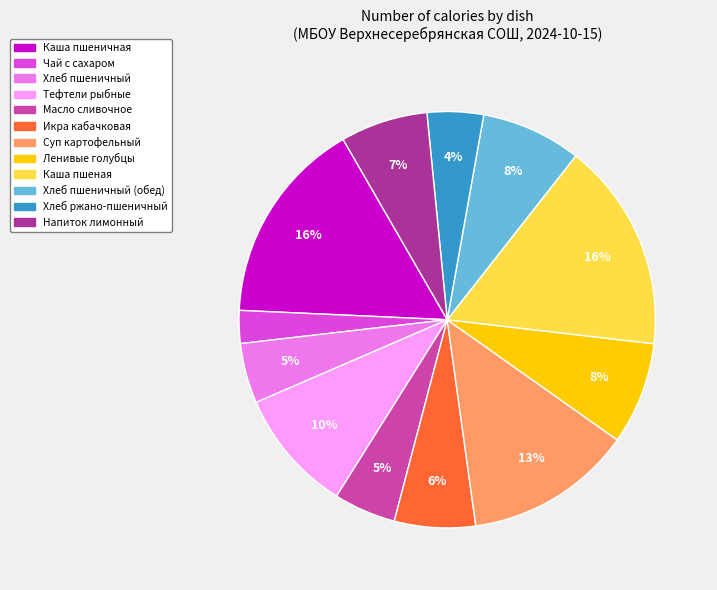

Between Каша пшеная and Масло сливочное, which is larger?

Каша пшеная